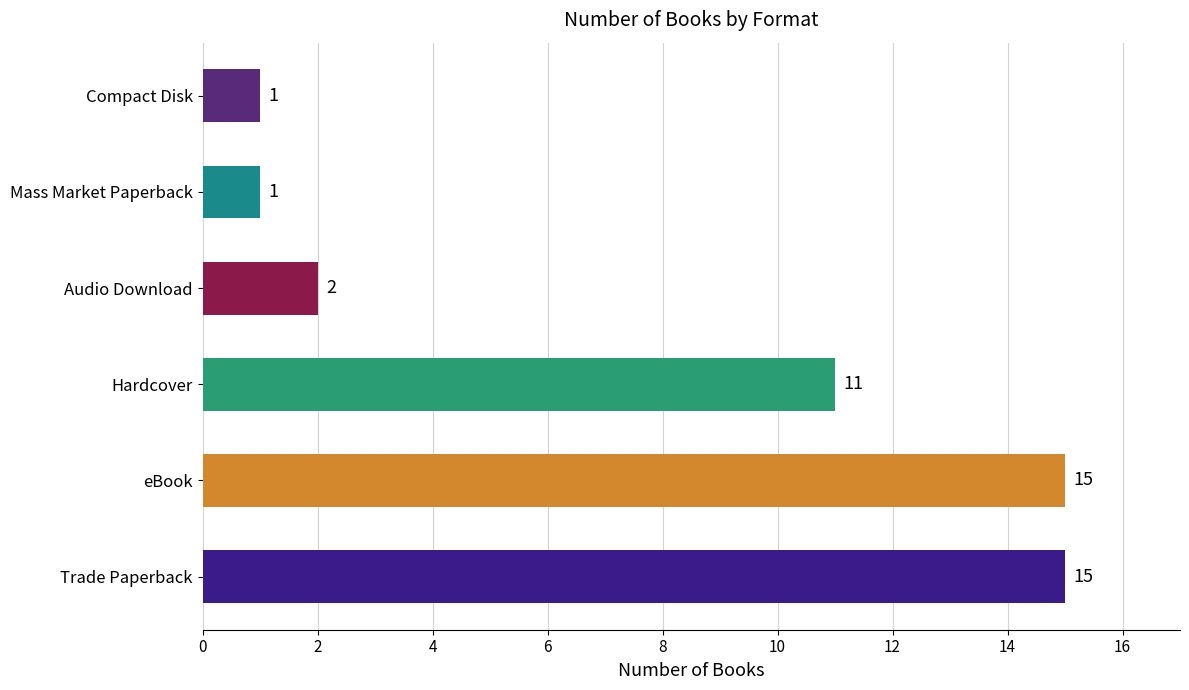

What is the ratio of the value at Compact Disk to the value at Mass Market Paperback?

1.0